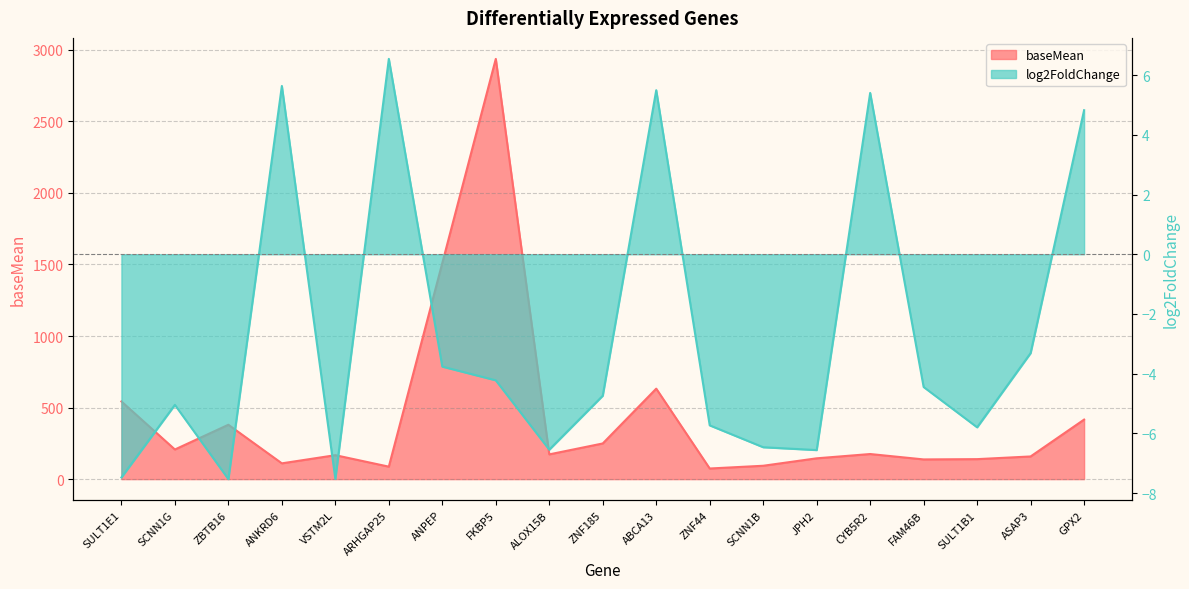

The value of baseMean at VSTM2L is 110.9. True or false?

False